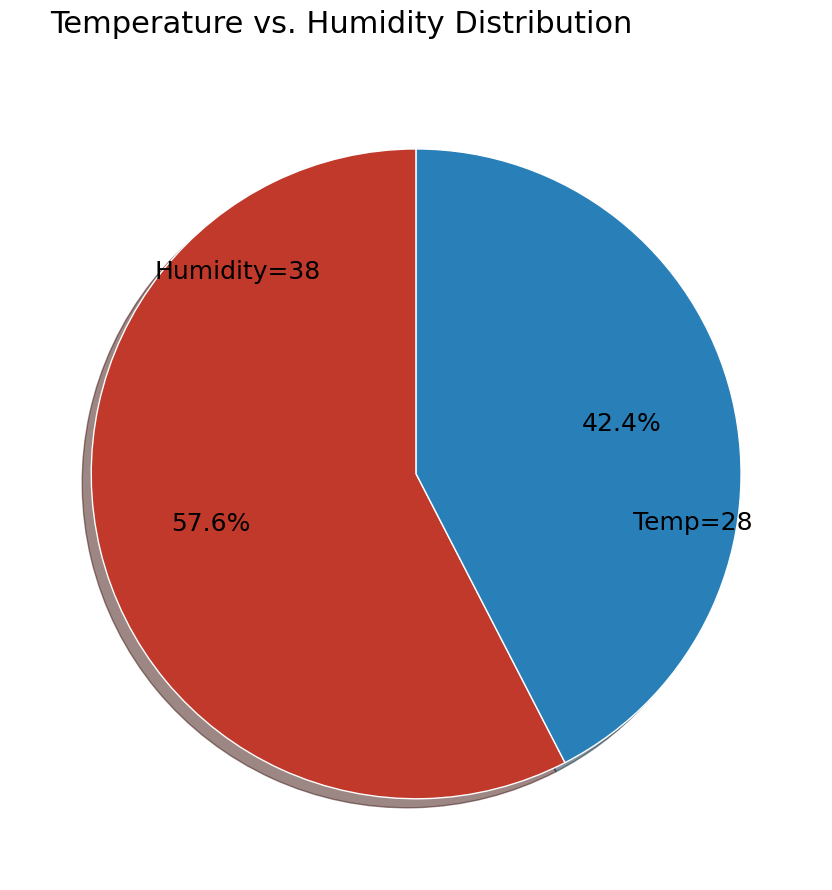

What is the total percentage of Humidity=38 and Temp=28?

100.0%